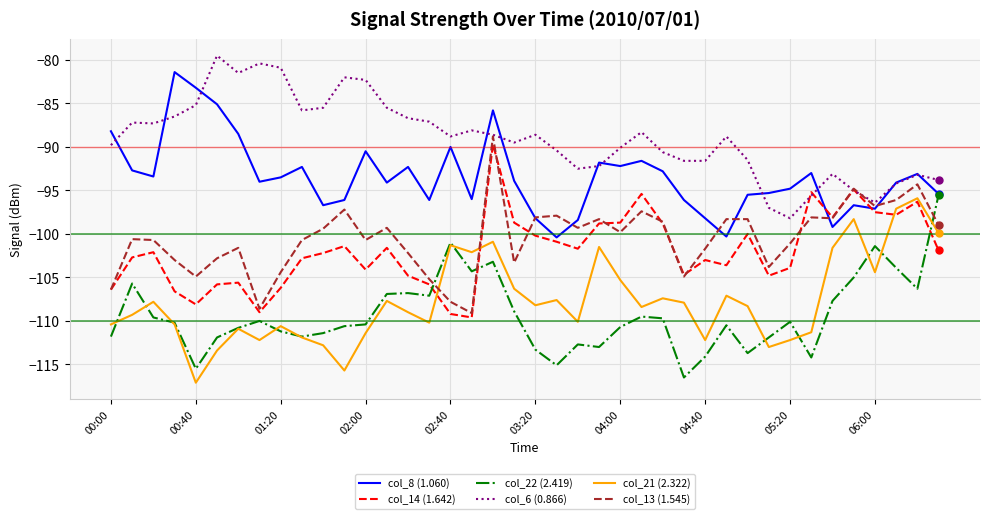

How many times do col_21 (2.322) and col_13 (1.545) cross each other?

2